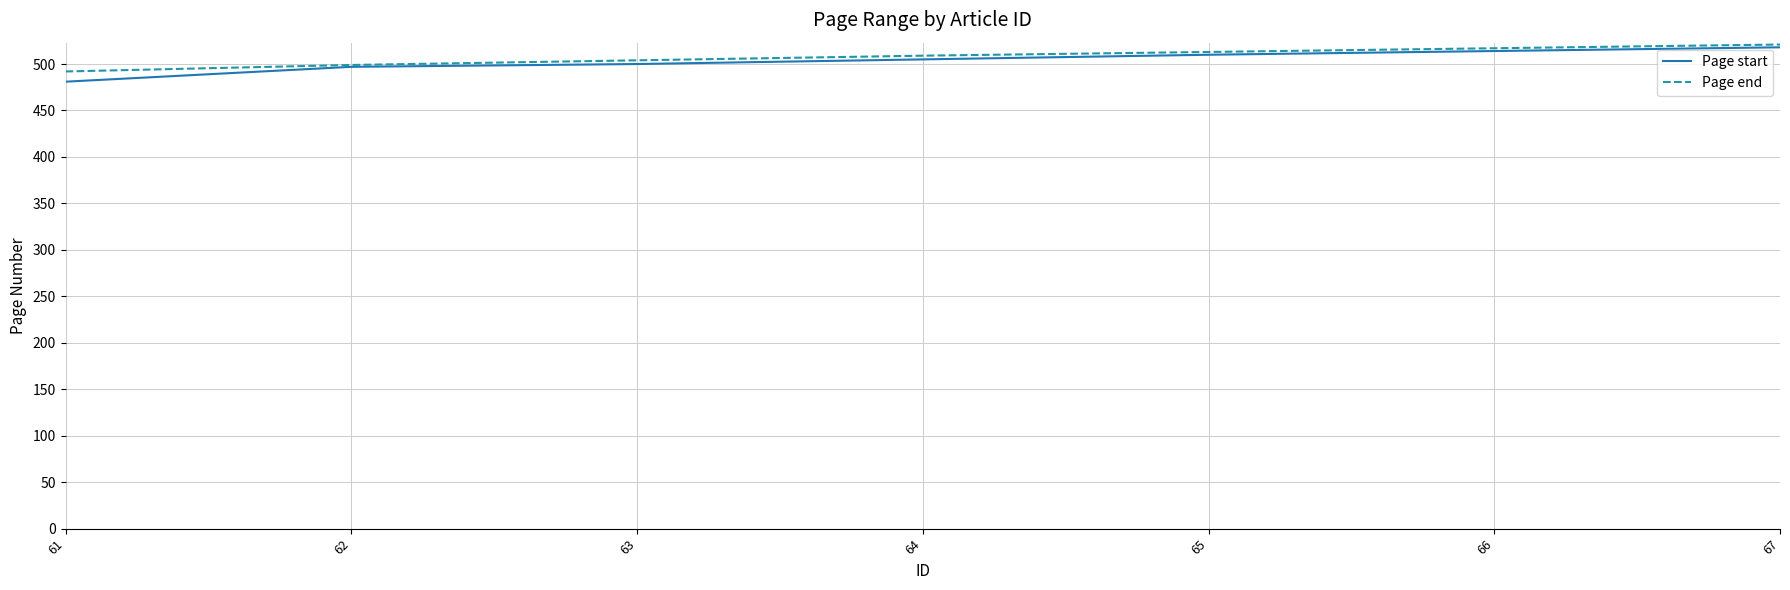

How many categories are shown in the chart?

7